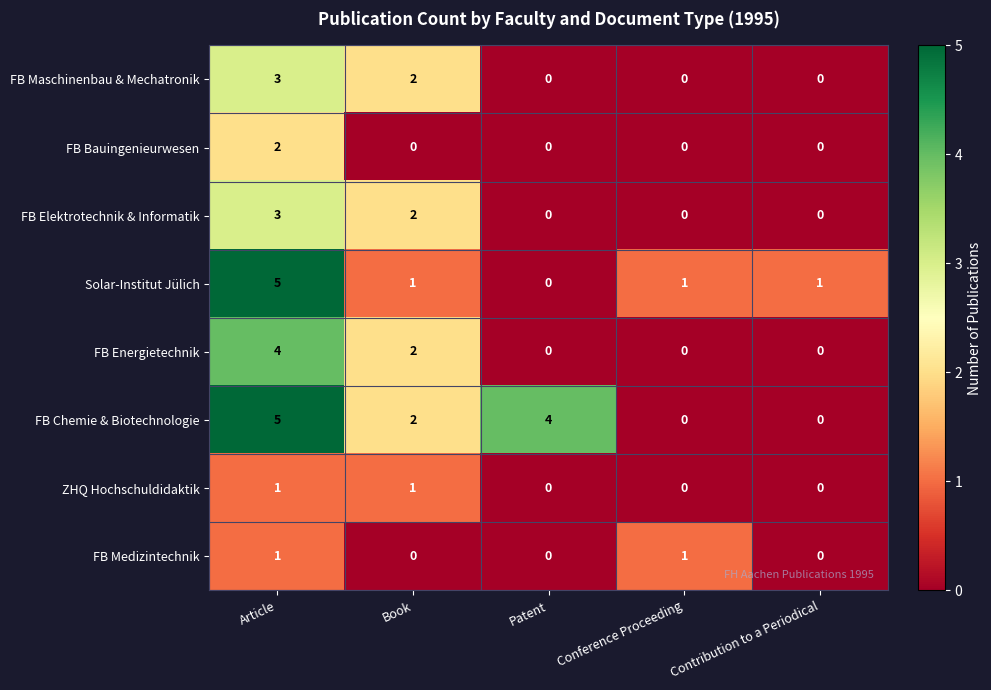

What is the sum of all FB Elektrotechnik & Informatik values?

5